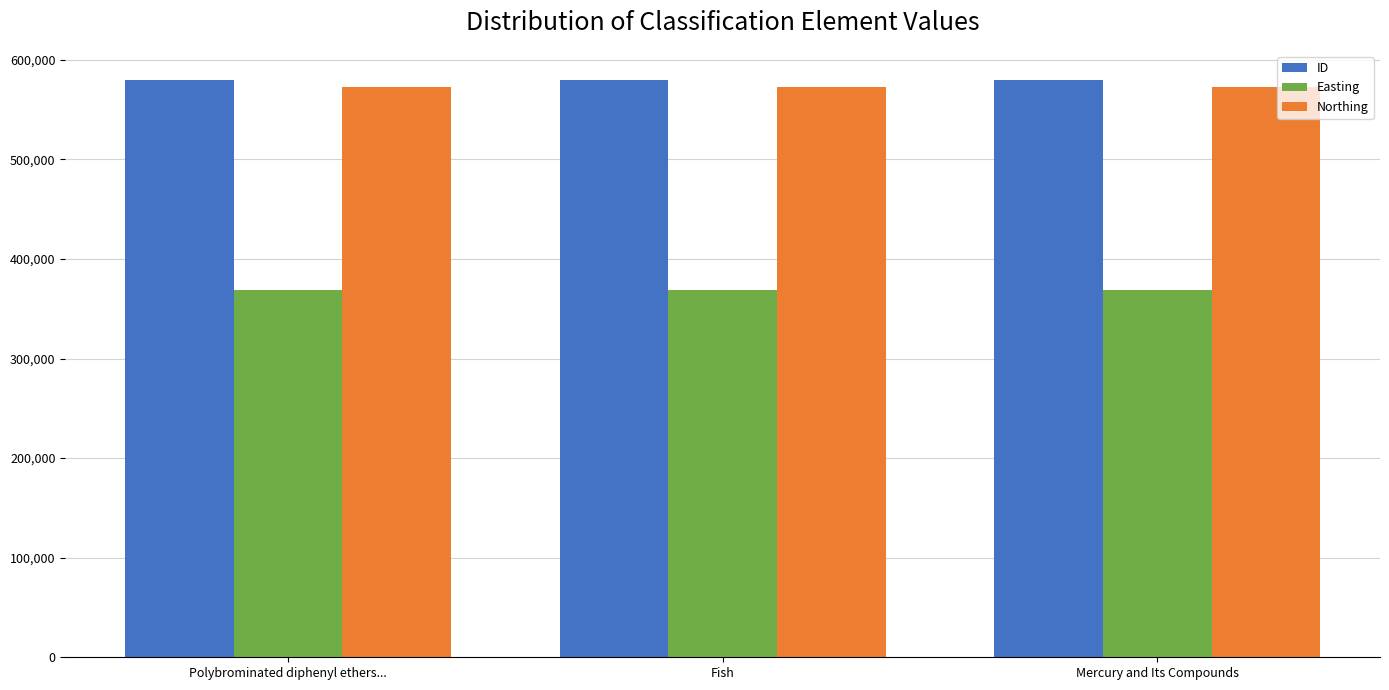

What value does the Easting series have at Mercury and Its Compounds?

369037